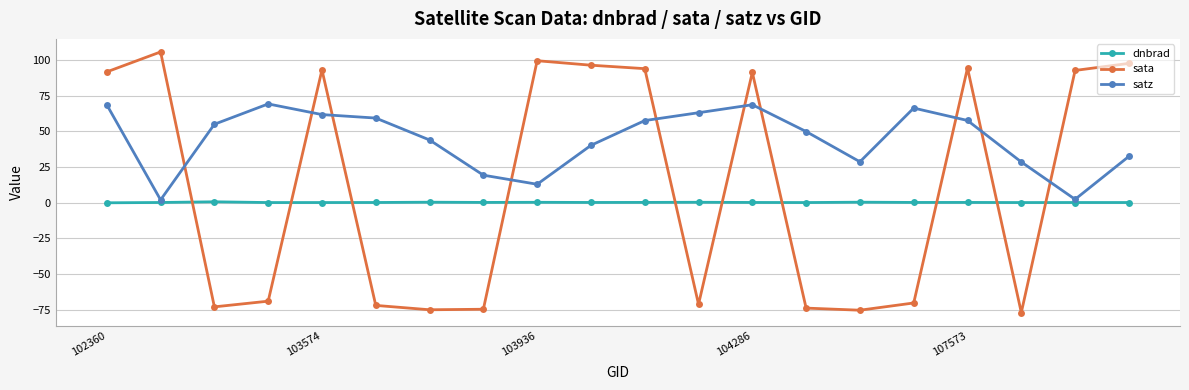

Which series has the largest total across all categories?

satz